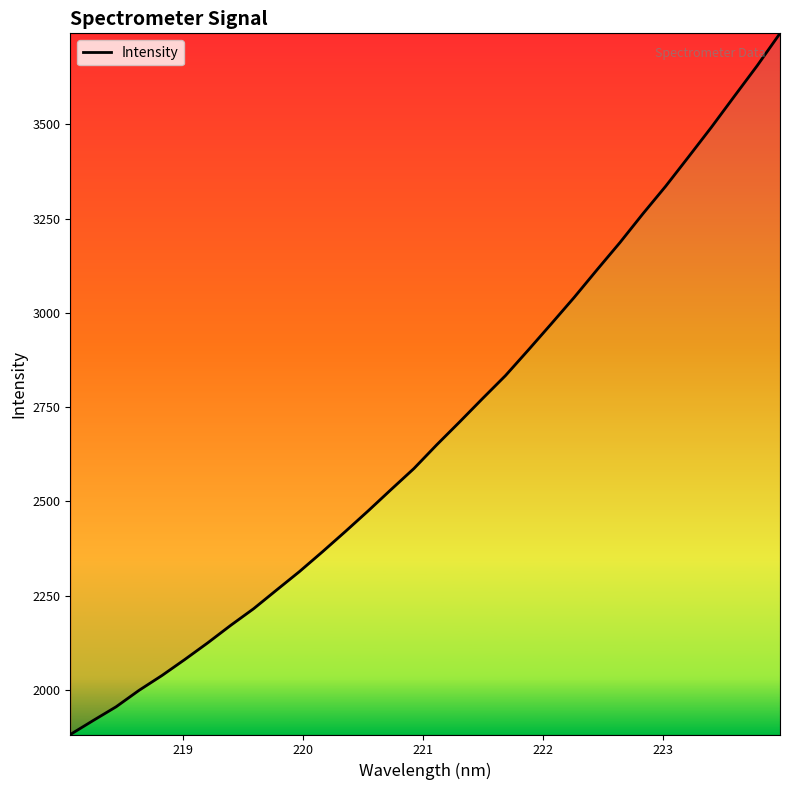

How many lines are shown in the chart?

1